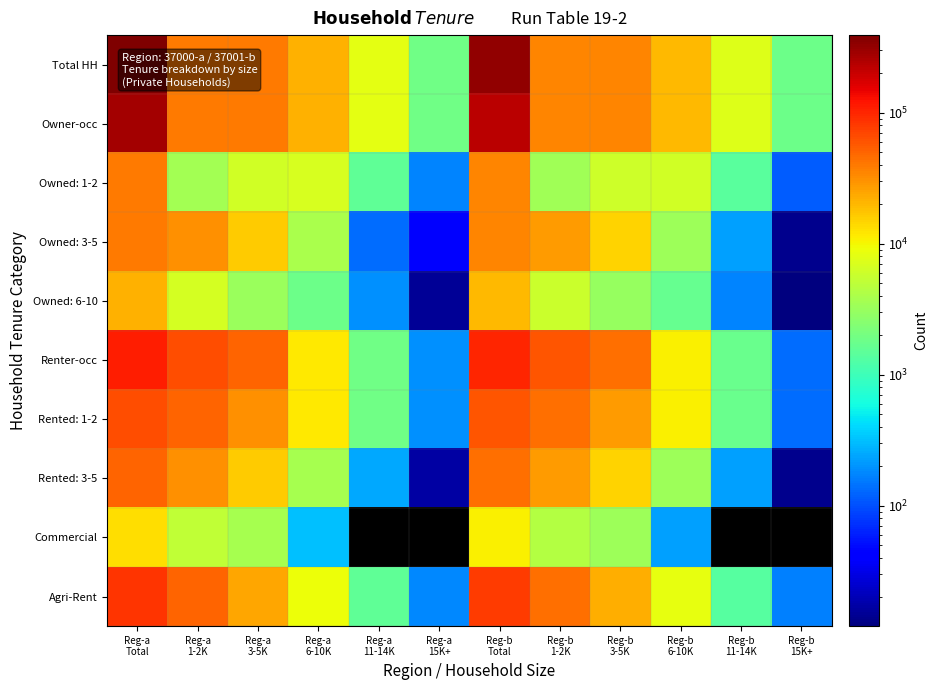

What is the maximum value for Commercial?

13025.0